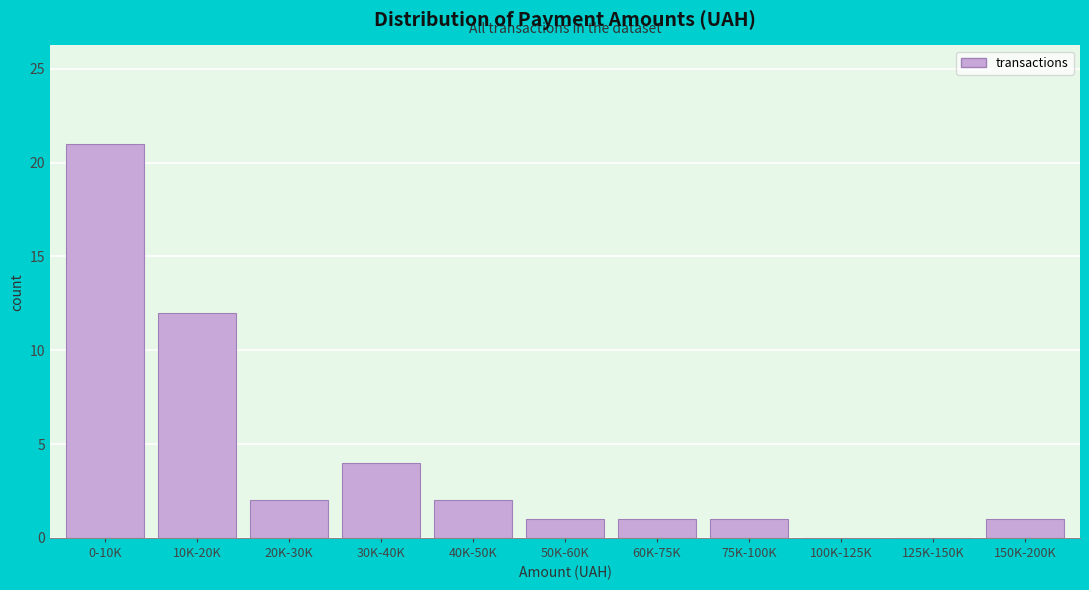

Reading left to right, what are all the values shown in this chart?

0-10K=21	10K-20K=12	20K-30K=2	30K-40K=4	40K-50K=2	50K-60K=1	60K-75K=1	75K-100K=1	100K-125K=0	125K-150K=0	150K-200K=1